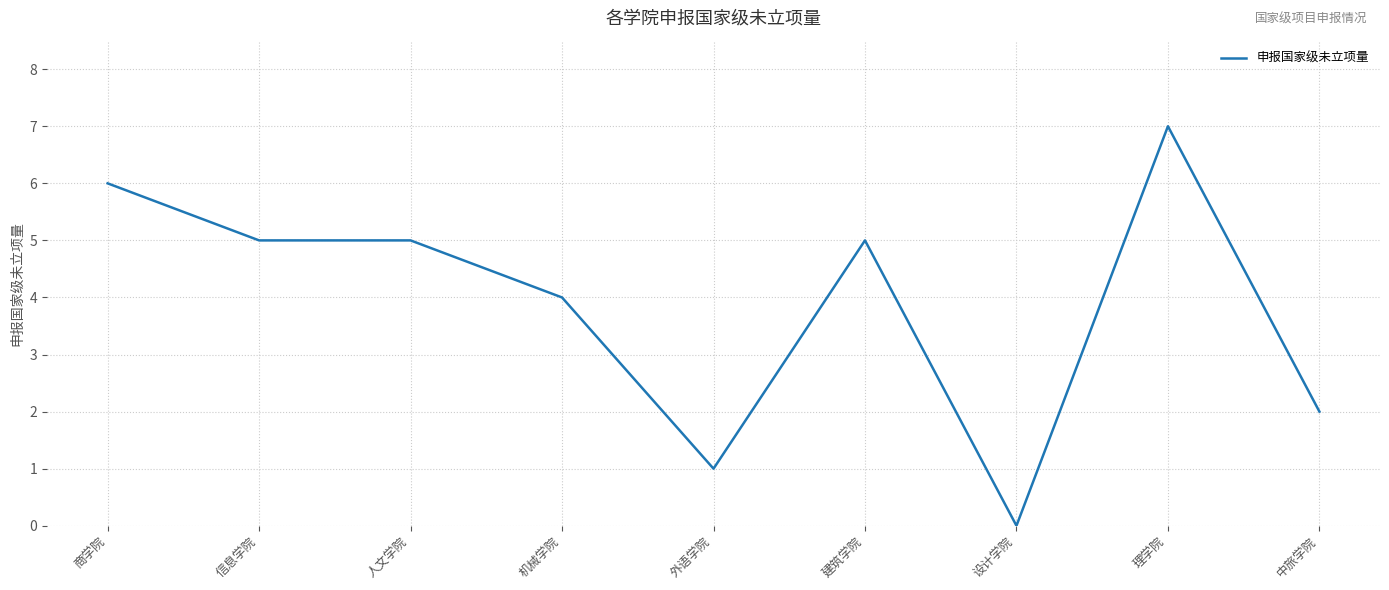

Reading left to right, extract all data points from this chart.

6	5	5	4	1	5	0	7	2